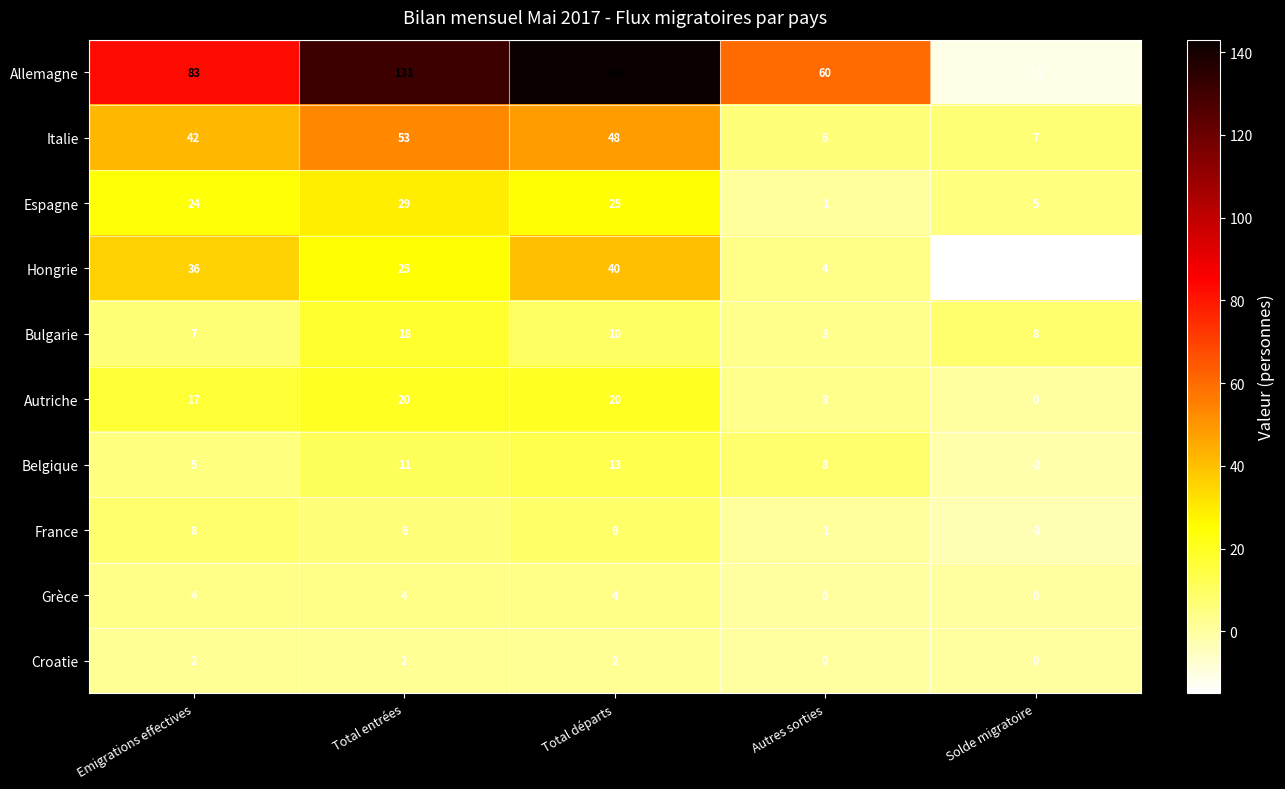

Between Total départs and Autres sorties, which series saw the biggest shift?

Allemagne